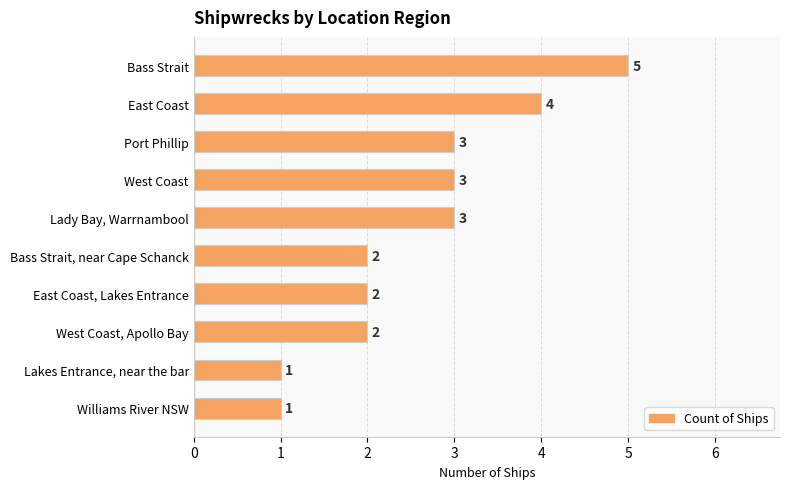

The value at East Coast is 4. True or false?

True